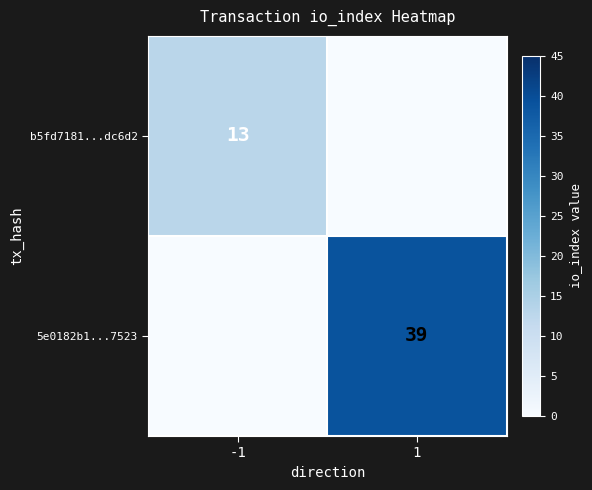

Count the number of data series in this chart.

2